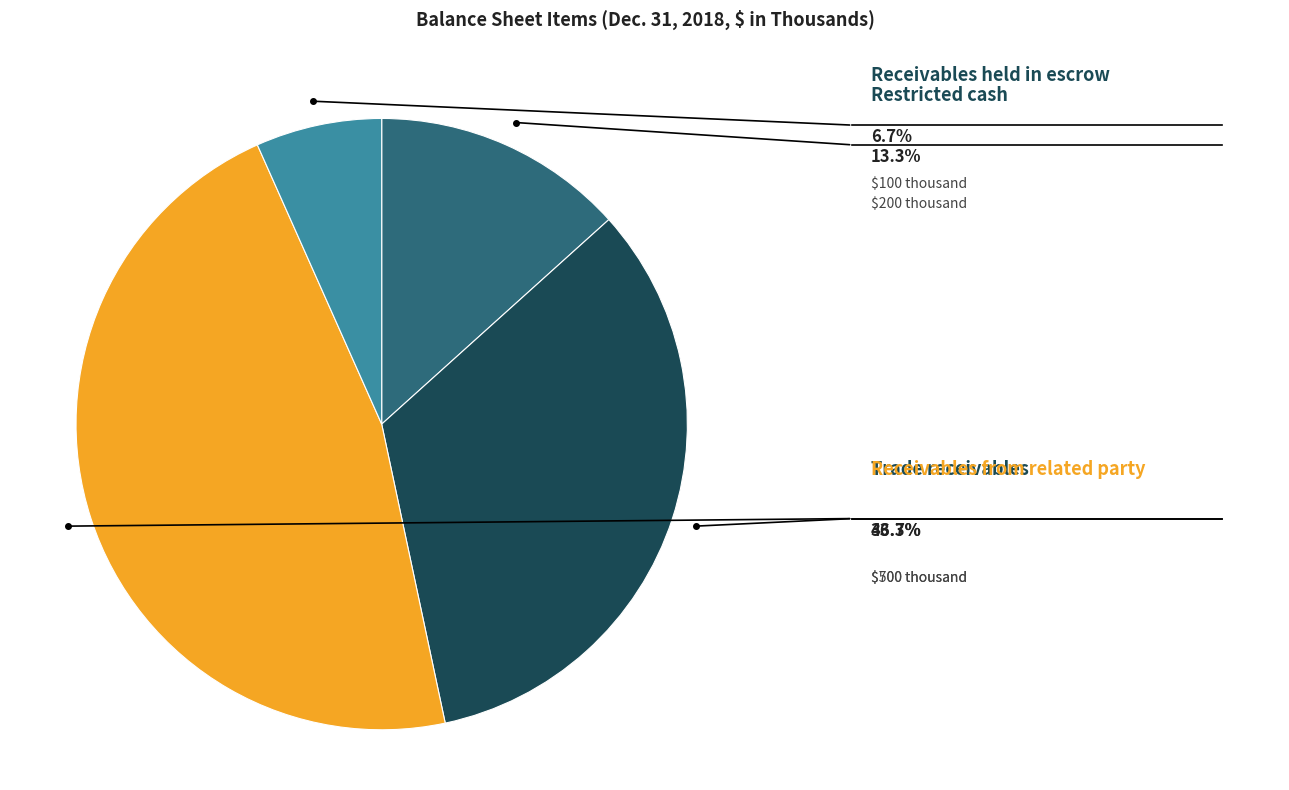

True or false: Receivables held in escrow accounts for 19% of the total.

False